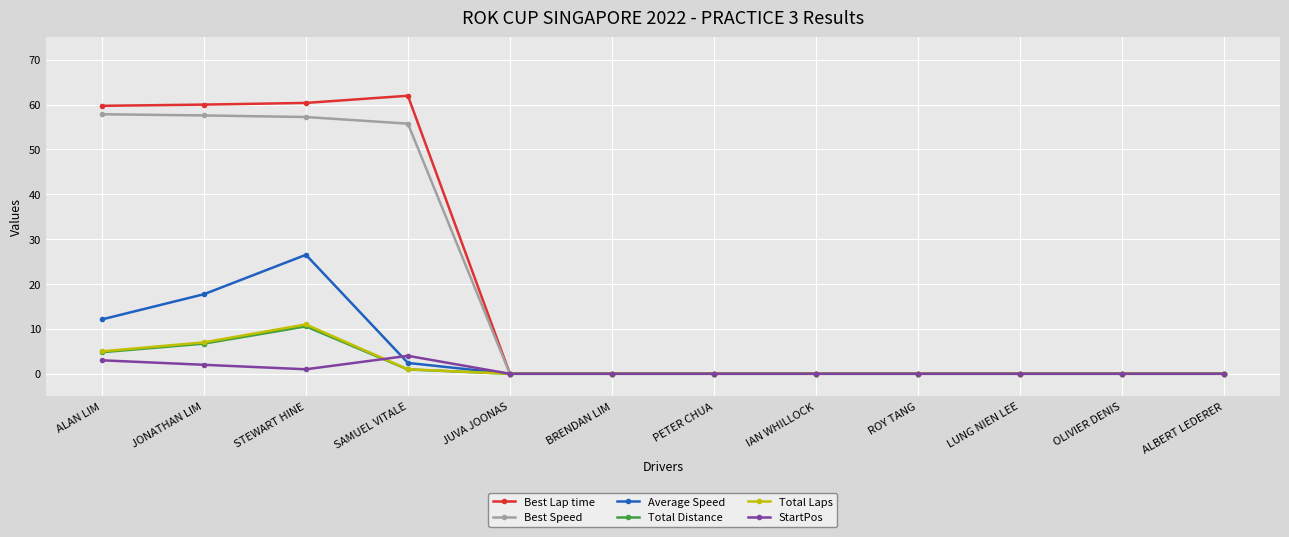

How many categories are shown in the chart?

12